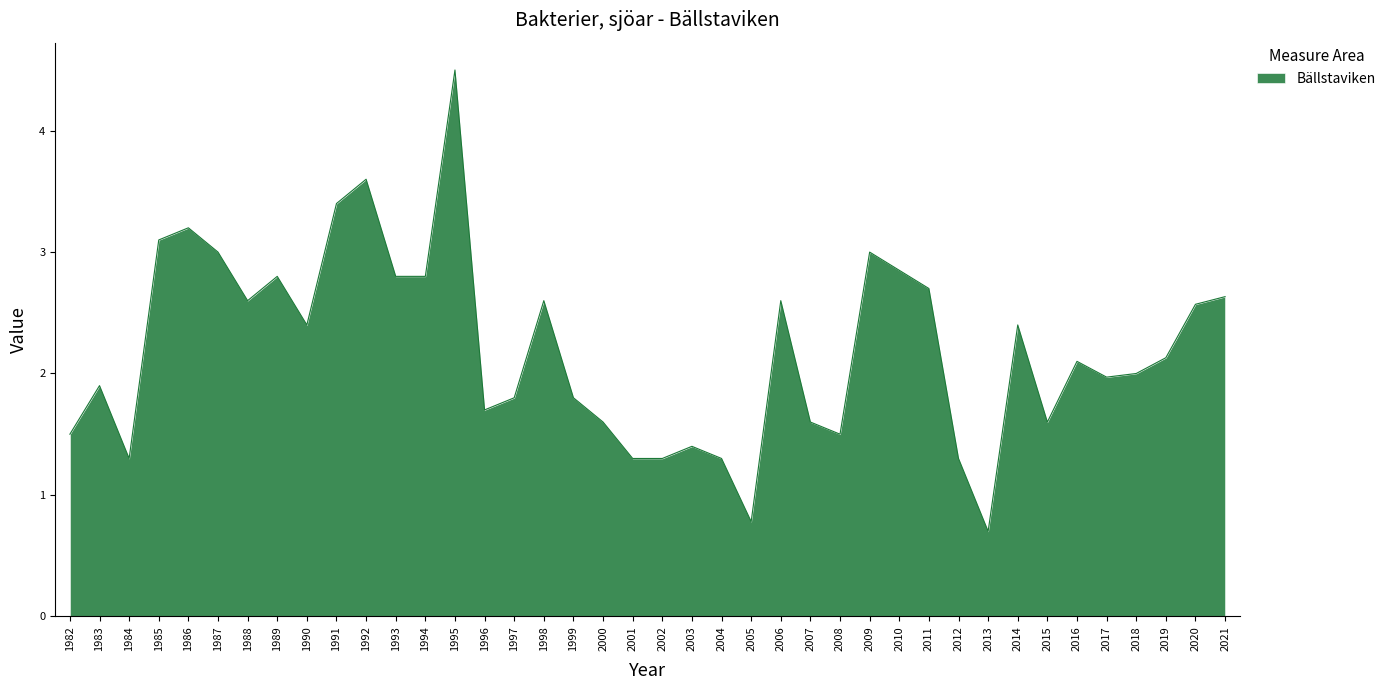

At which label does the data first exceed 2?

1985